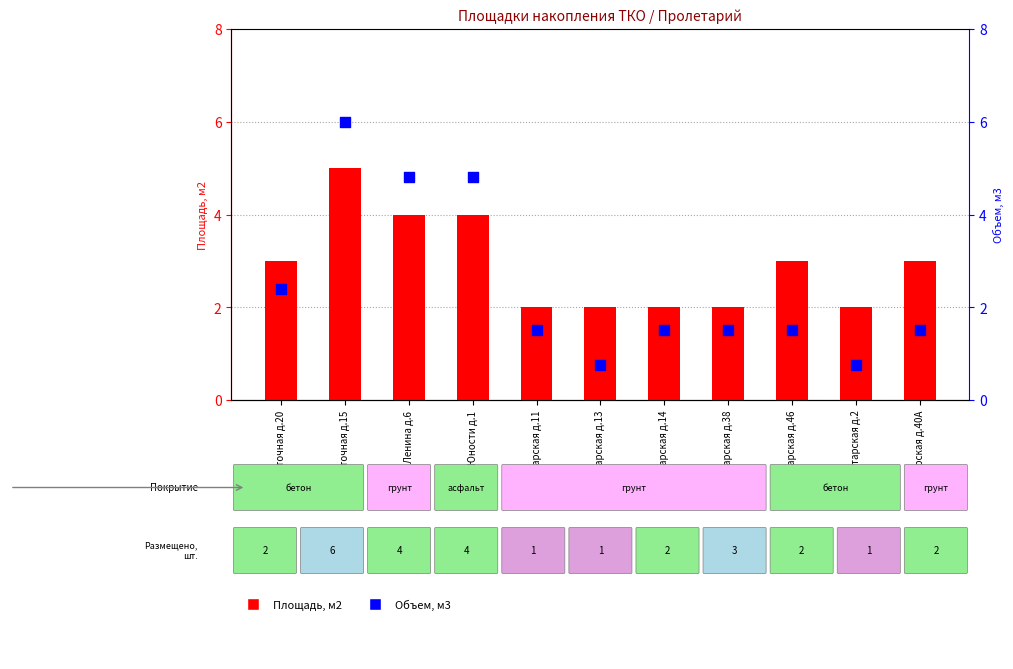

Which series contains the lowest Y value?

Объем, м3